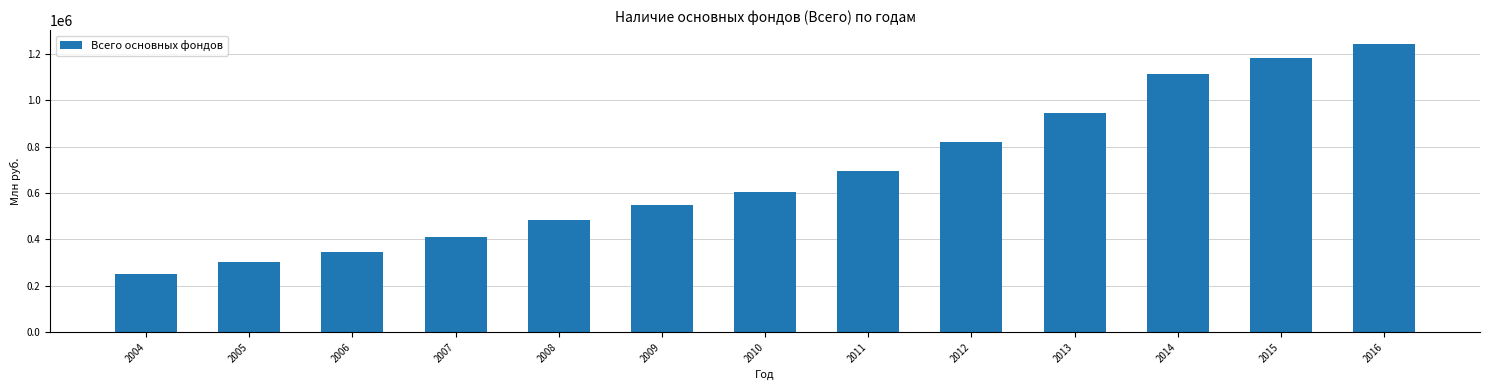

Are the bars grouped side by side (vs. stacked)?

No